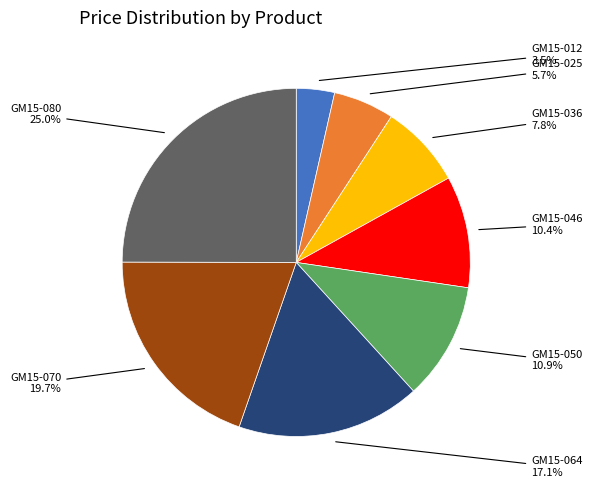

Does any single category account for the majority?

No